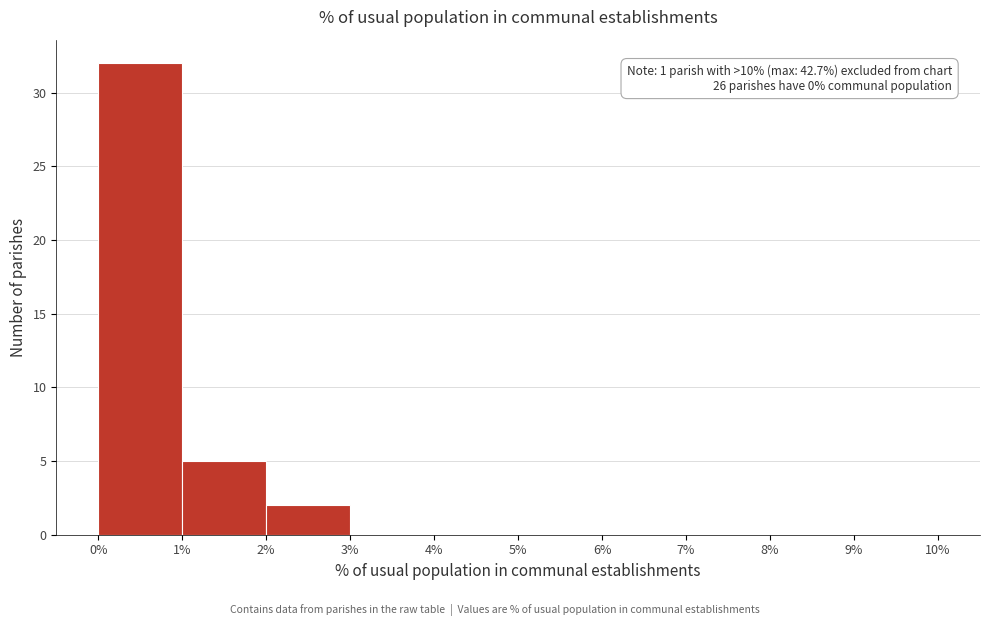

Over which range of the x-axis is the bar tallest?

0% to 1%